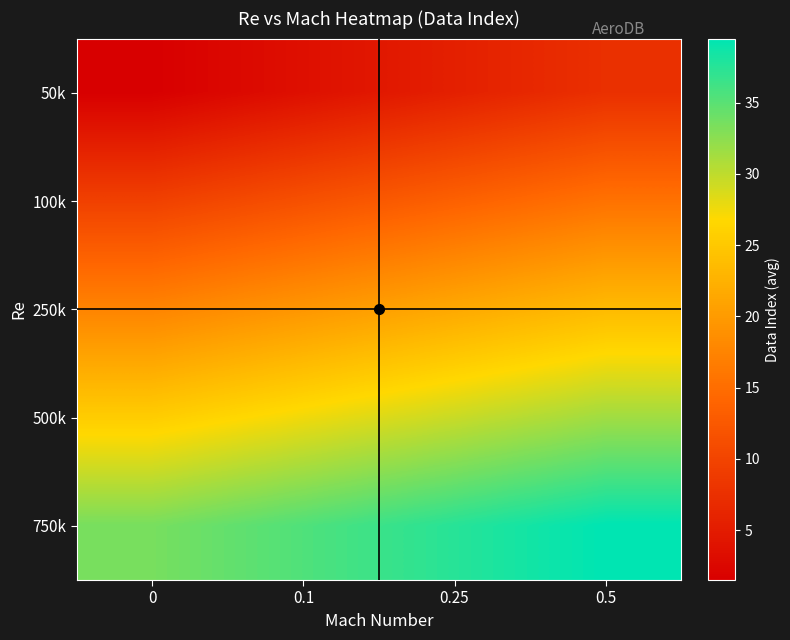

Reading right to left, list all the values displayed in this chart.

50k: 0.5=7.5	0.25=5.5	0.1=3.5	0=1.5
100k: 0.5=15.5	0.25=13.5	0.1=11.5	0=9.5
250k: 0.5=23.5	0.25=21.5	0.1=19.5	0=17.5
500k: 0.5=31.5	0.25=29.5	0.1=27.5	0=25.5
750k: 0.5=39.5	0.25=37.5	0.1=35.5	0=33.5